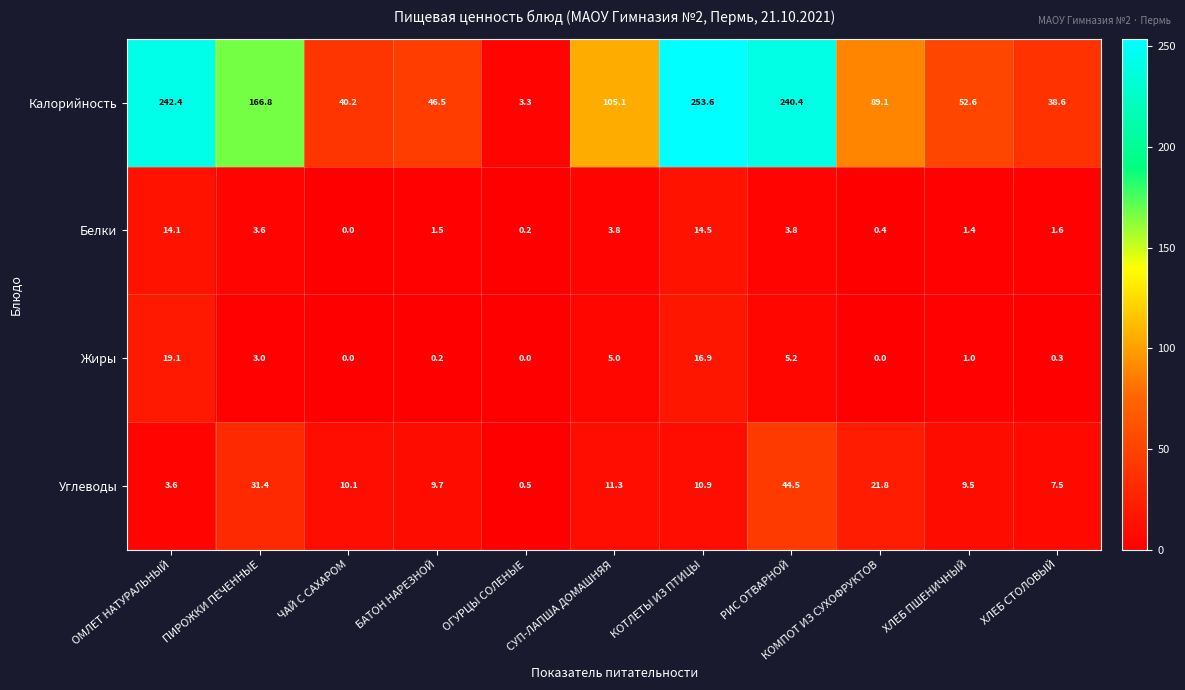

Which category has the highest value in the Белки series?

КОТЛЕТЫ ИЗ ПТИЦЫ